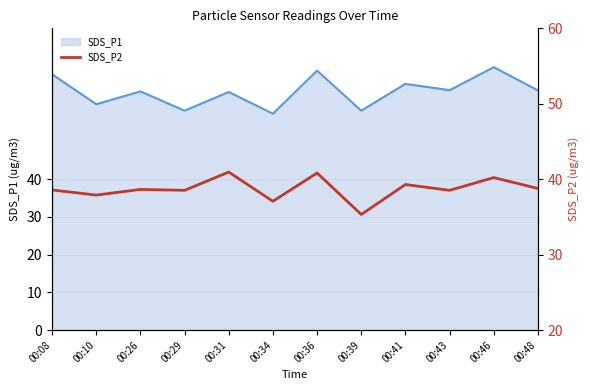

True or false: there are more than 2 points higher than both neighbors.

True